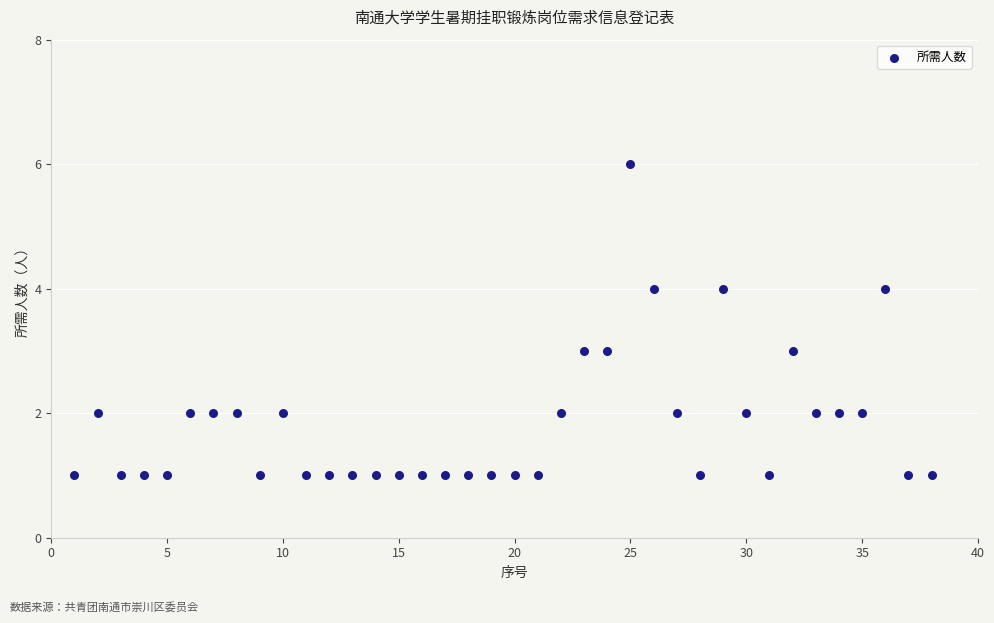

What is the range of X values (max minus min)?

37